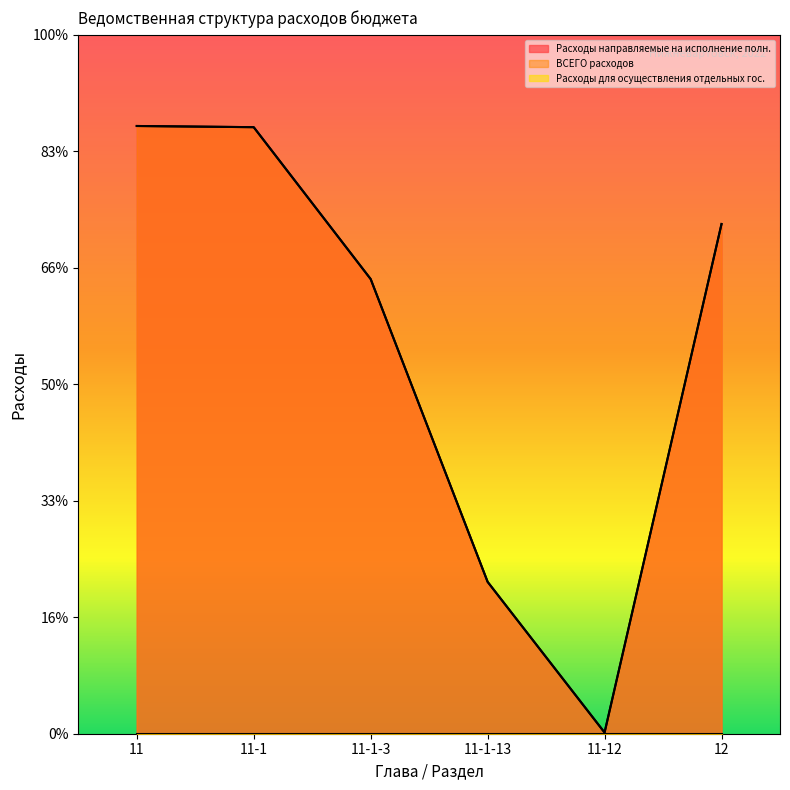

Which category has the highest value across all series?

11